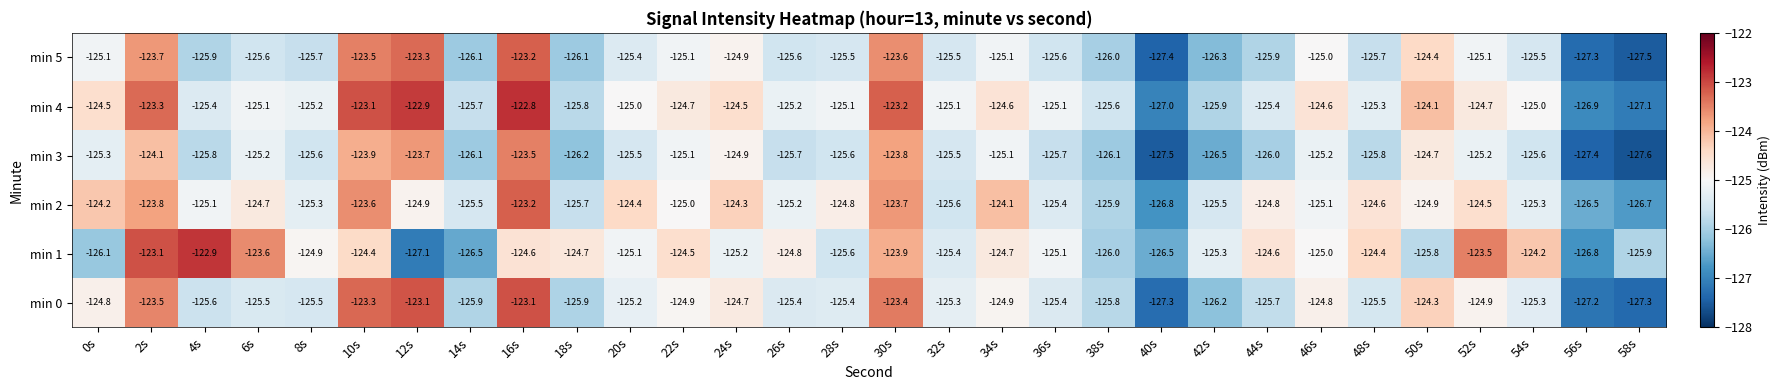

Between 8s and 48s, which series saw the biggest shift?

min 2